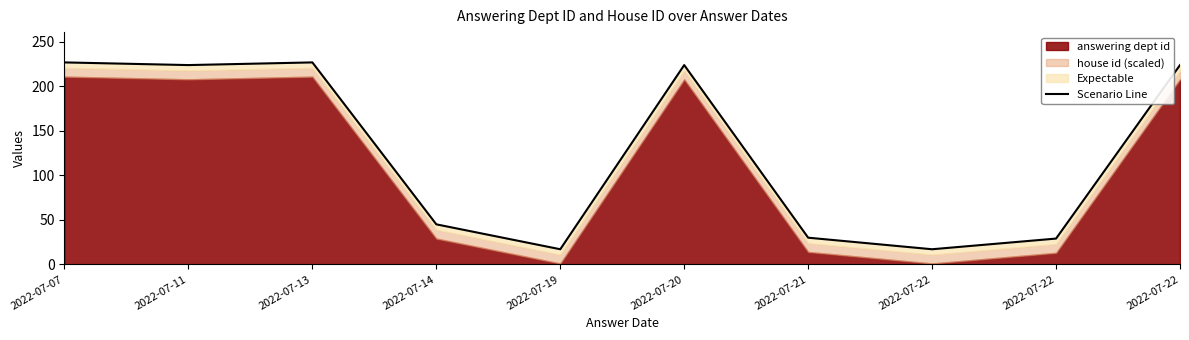

What is the value of the 5th point from the left?

17